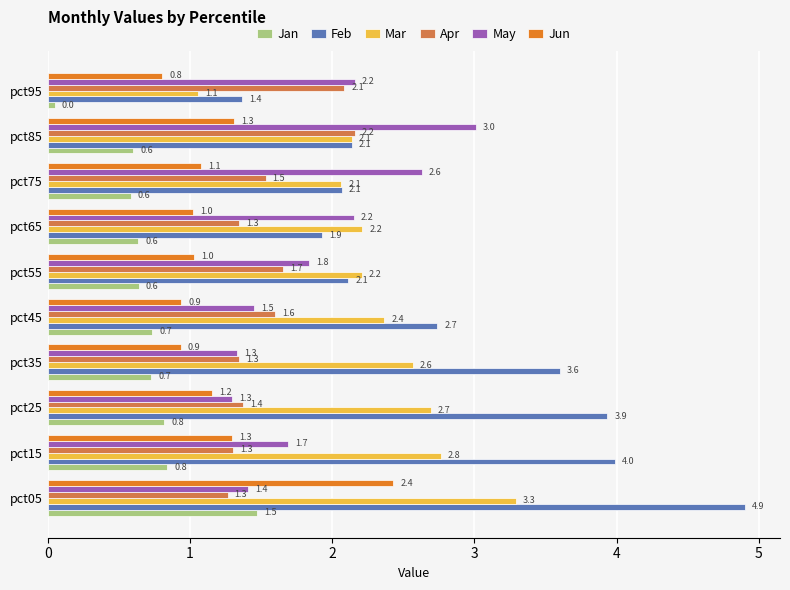

List the series in order of their overall mean, highest first.

Feb, Mar, May, Apr, Jun, Jan